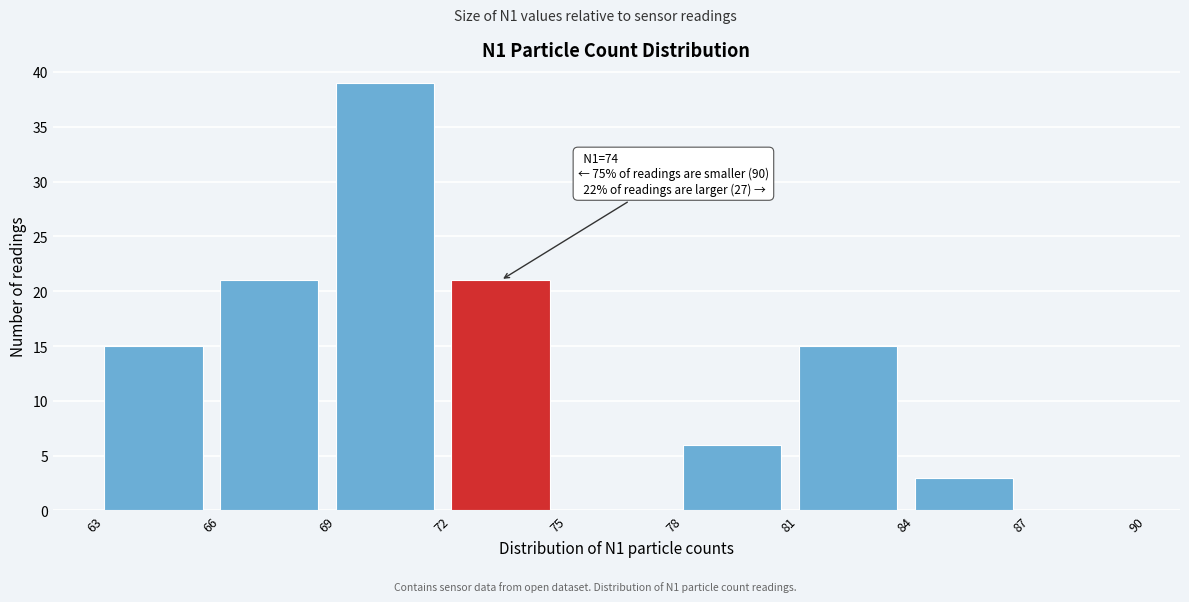

Over which range of the x-axis is the bar tallest?

69 to 72